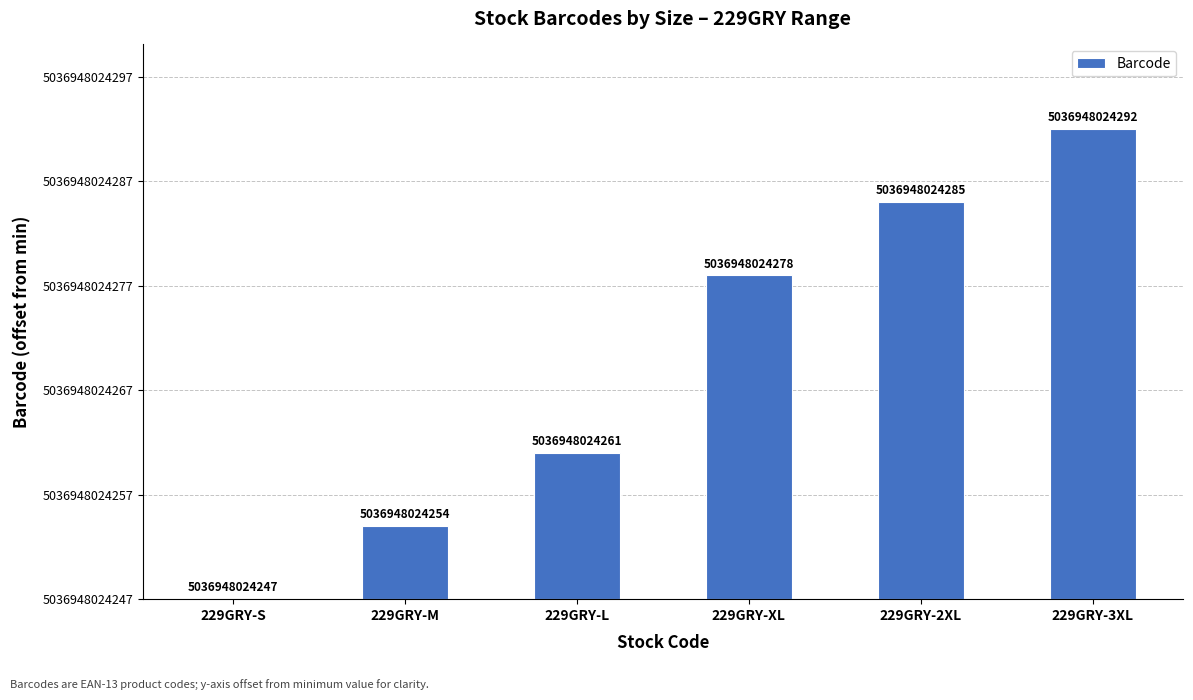

Read the value at 229GRY-M.

7